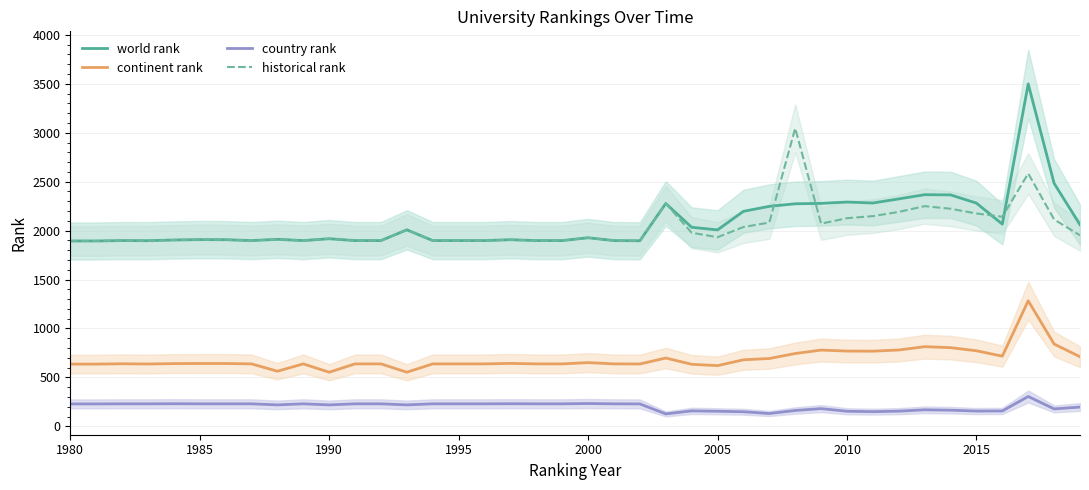

True or false: continent rank has more than 1 interior local peaks.

True